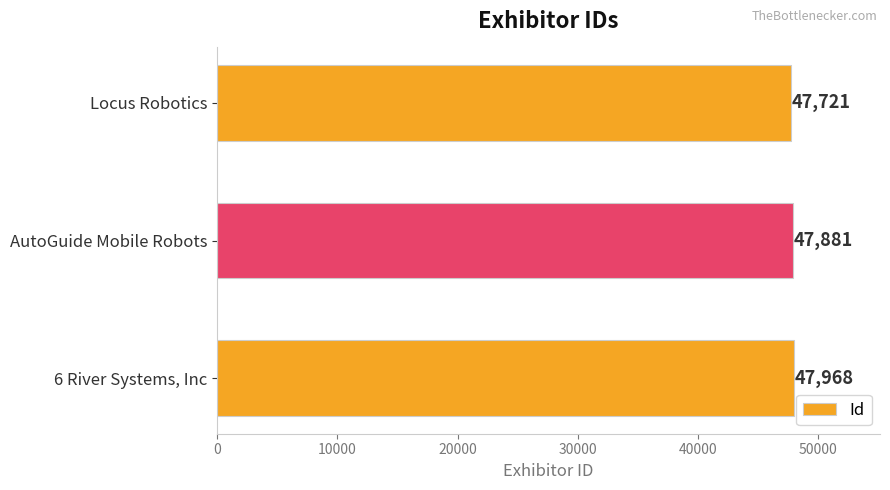

List the labels in order of value, smallest first.

Locus Robotics, AutoGuide Mobile Robots, 6 River Systems, Inc